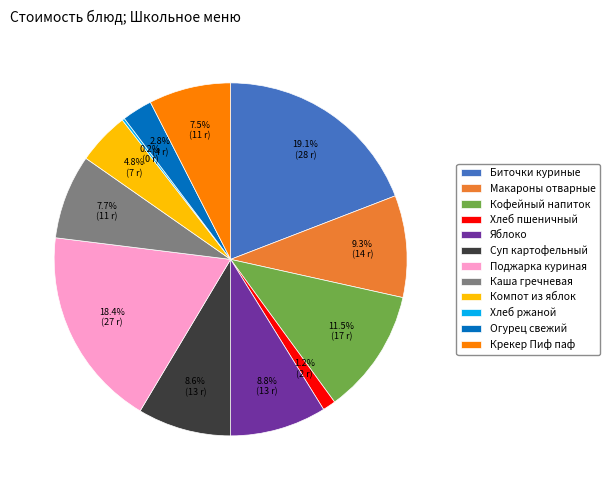

Which slice is the largest?

Биточки куриные